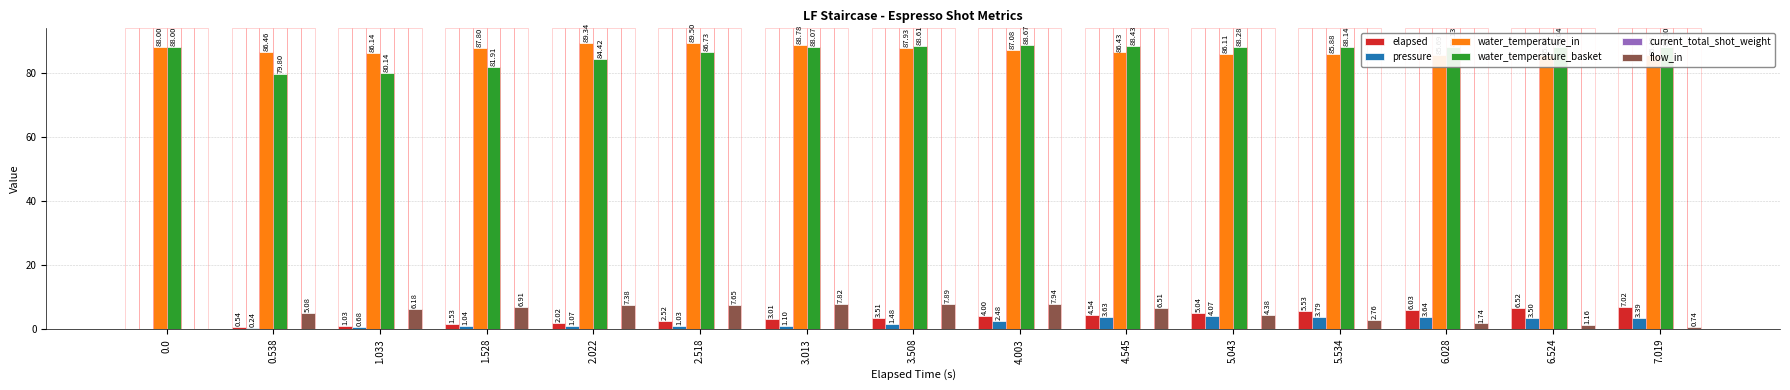

Which series has the largest total across all categories?

water_temperature_in